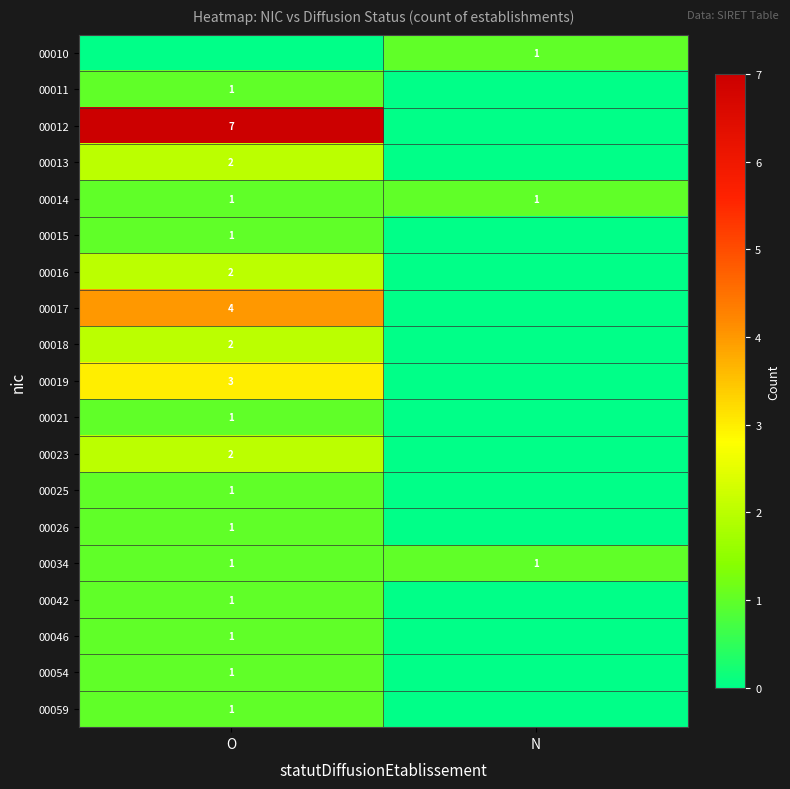

The 00011 series shows 1 at O. True or false?

True